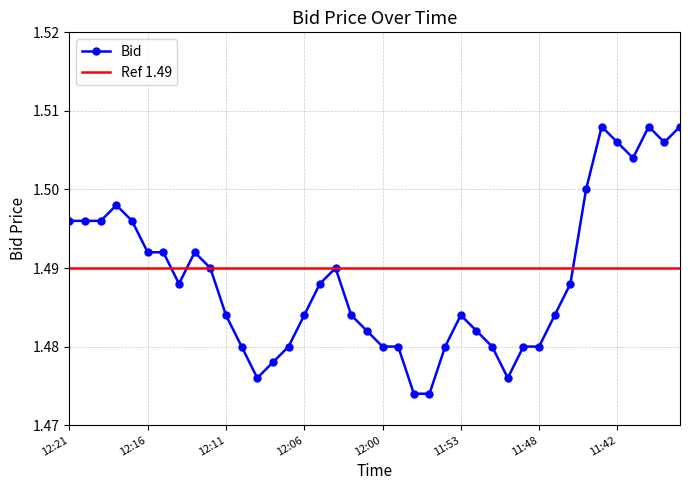

Approximately how many times larger is the value at 12:04 compared to 12:00?

1.0